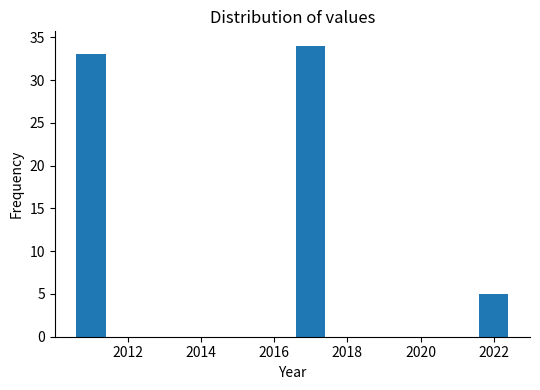

Reading left to right, list all the values displayed in this chart.

33	34	5